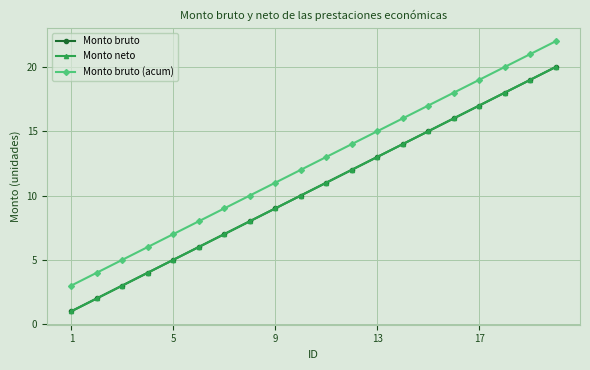

Does the chart have visible grid lines?

Yes